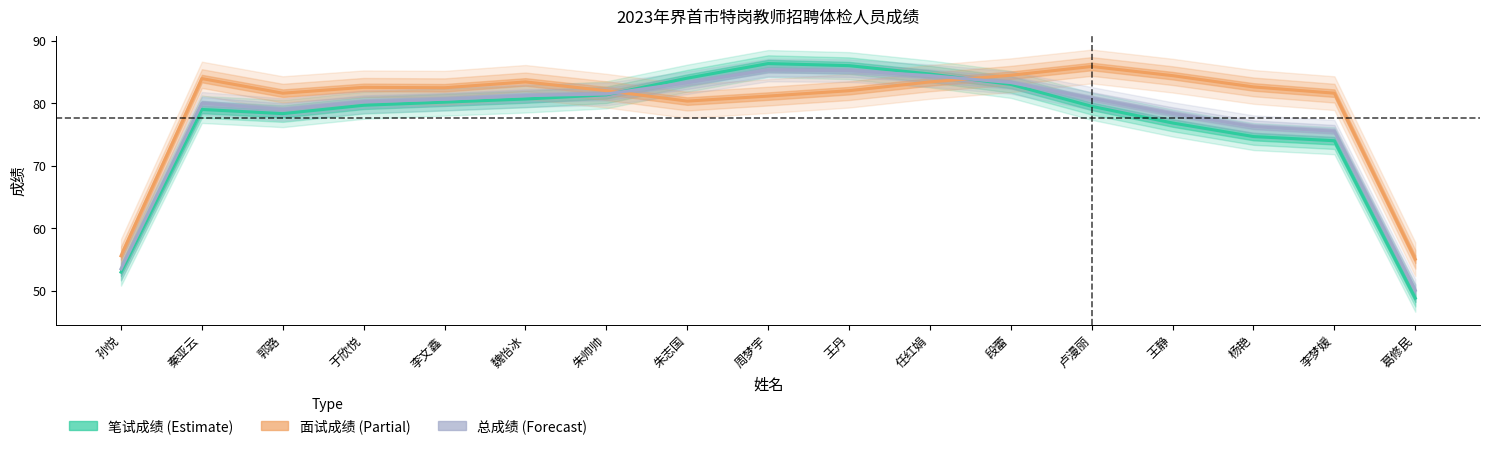

At 魏怡冰, list the series in order from smallest to largest.

笔试成绩 (Estimate), 总成绩 (Forecast), 面试成绩 (Estimate based on partial data)